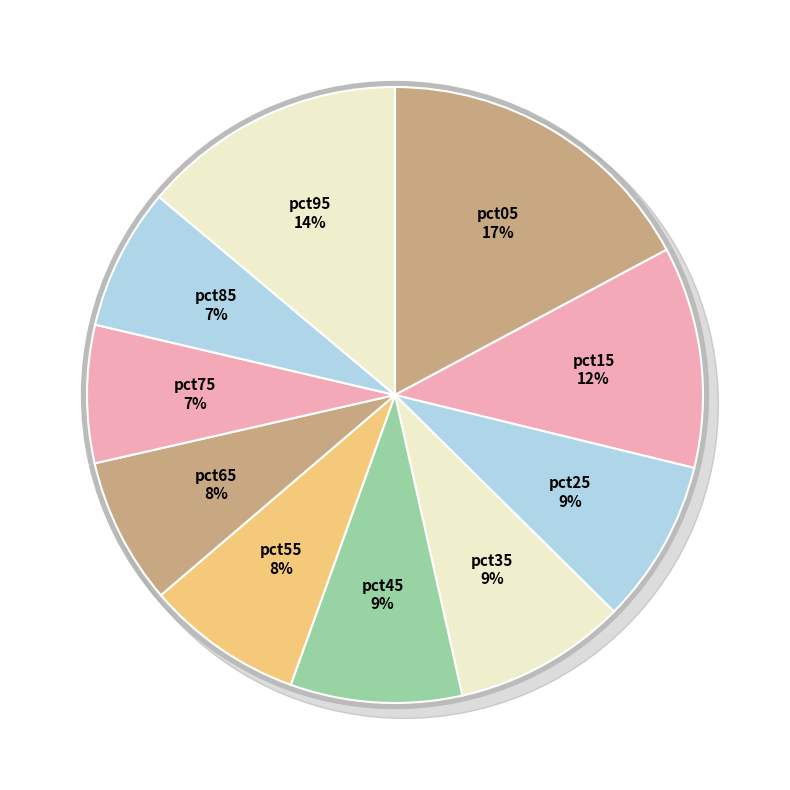

Is there any slice that represents more than half of the pie?

No